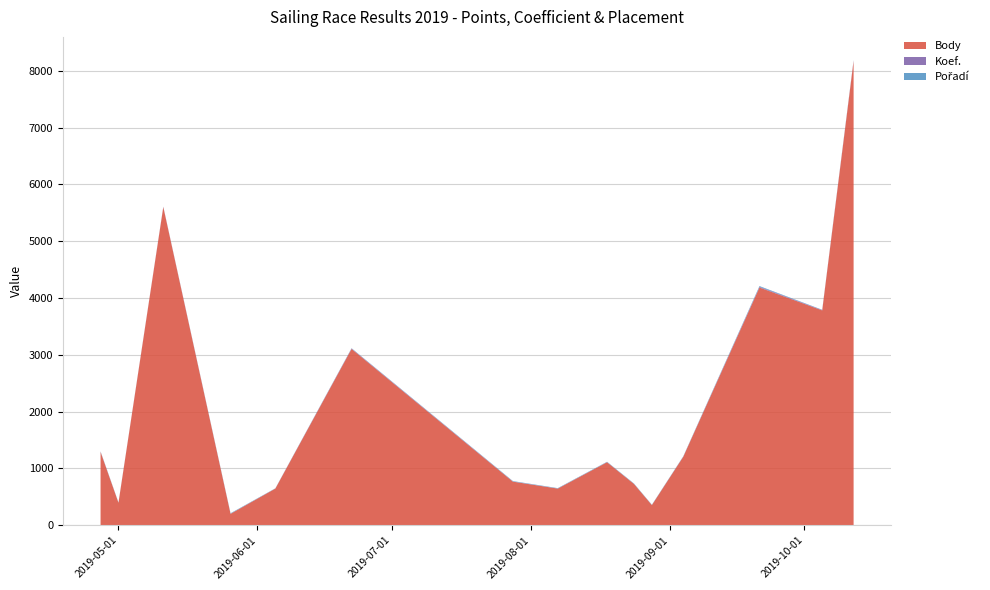

Reading left to right, list all the values displayed in this chart.

Body: 2019-04-27=1291	2019-05-01=396	2019-05-11=5600	2019-05-26=202	2019-06-05=646	2019-06-22=3104	2019-07-28=768	2019-08-07=646	2019-08-18=1110	2019-08-24=728	2019-08-28=356	2019-09-04=1206	2019-09-21=4185	2019-10-05=3782	2019-10-12=8169
Koef.: 2019-04-27=4	2019-05-01=2	2019-05-11=7	2019-05-26=2	2019-06-05=2	2019-06-22=7	2019-07-28=3	2019-08-07=2	2019-08-18=2	2019-08-24=2	2019-08-28=1	2019-09-04=3	2019-09-21=12	2019-10-05=7	2019-10-12=12
Pořadí: 2019-04-27=6	2019-05-01=4	2019-05-11=1	2019-05-26=8	2019-06-05=3	2019-06-22=5	2019-07-28=7	2019-08-07=6	2019-08-18=6	2019-08-24=6	2019-08-28=5	2019-09-04=5	2019-09-21=13	2019-10-05=4	2019-10-12=5